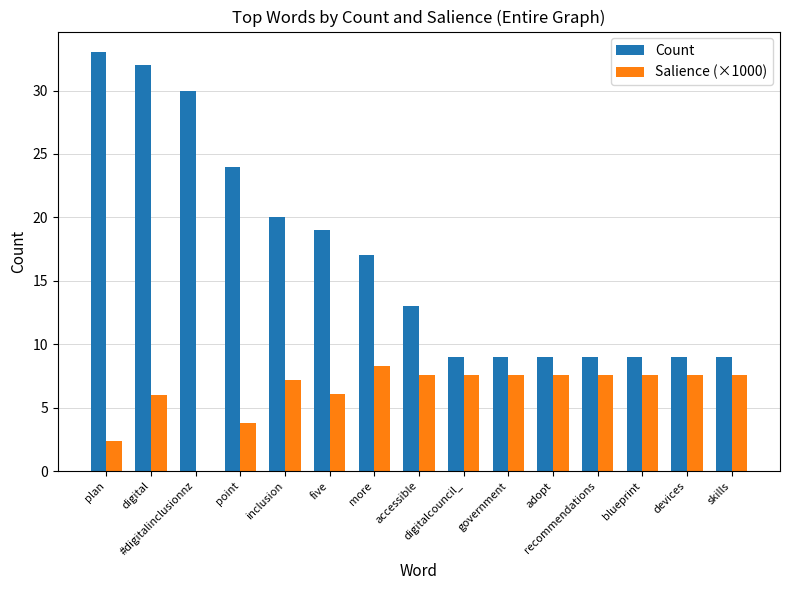

At which category is the sum across all series the highest?

digital